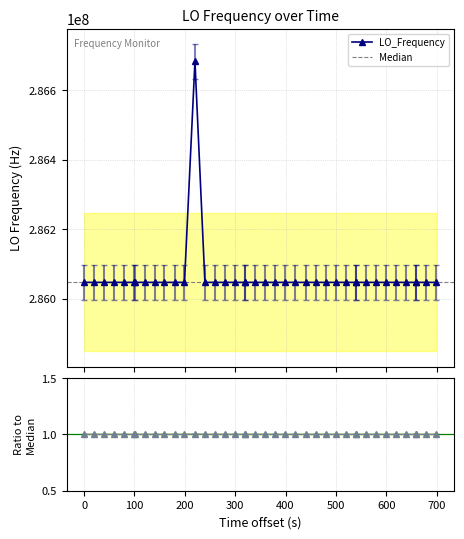

What is the value of the LO_Frequency point at the 28th from the left?

286046998.2